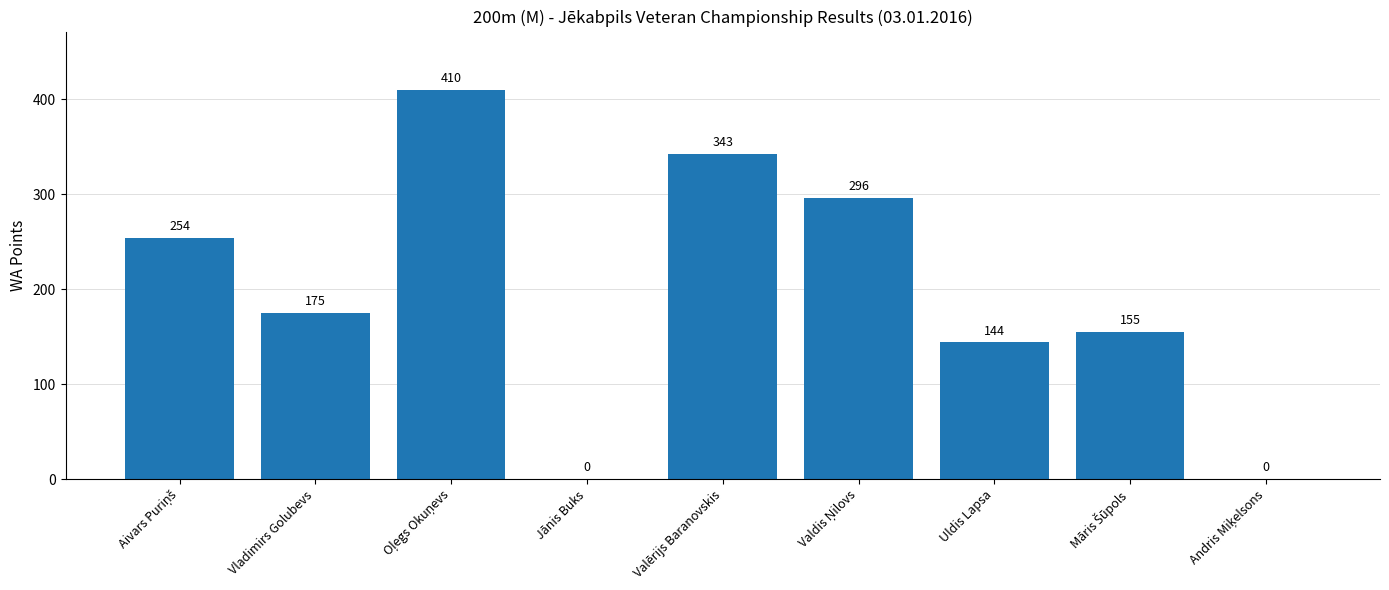

What is the maximum value shown in the chart?

410